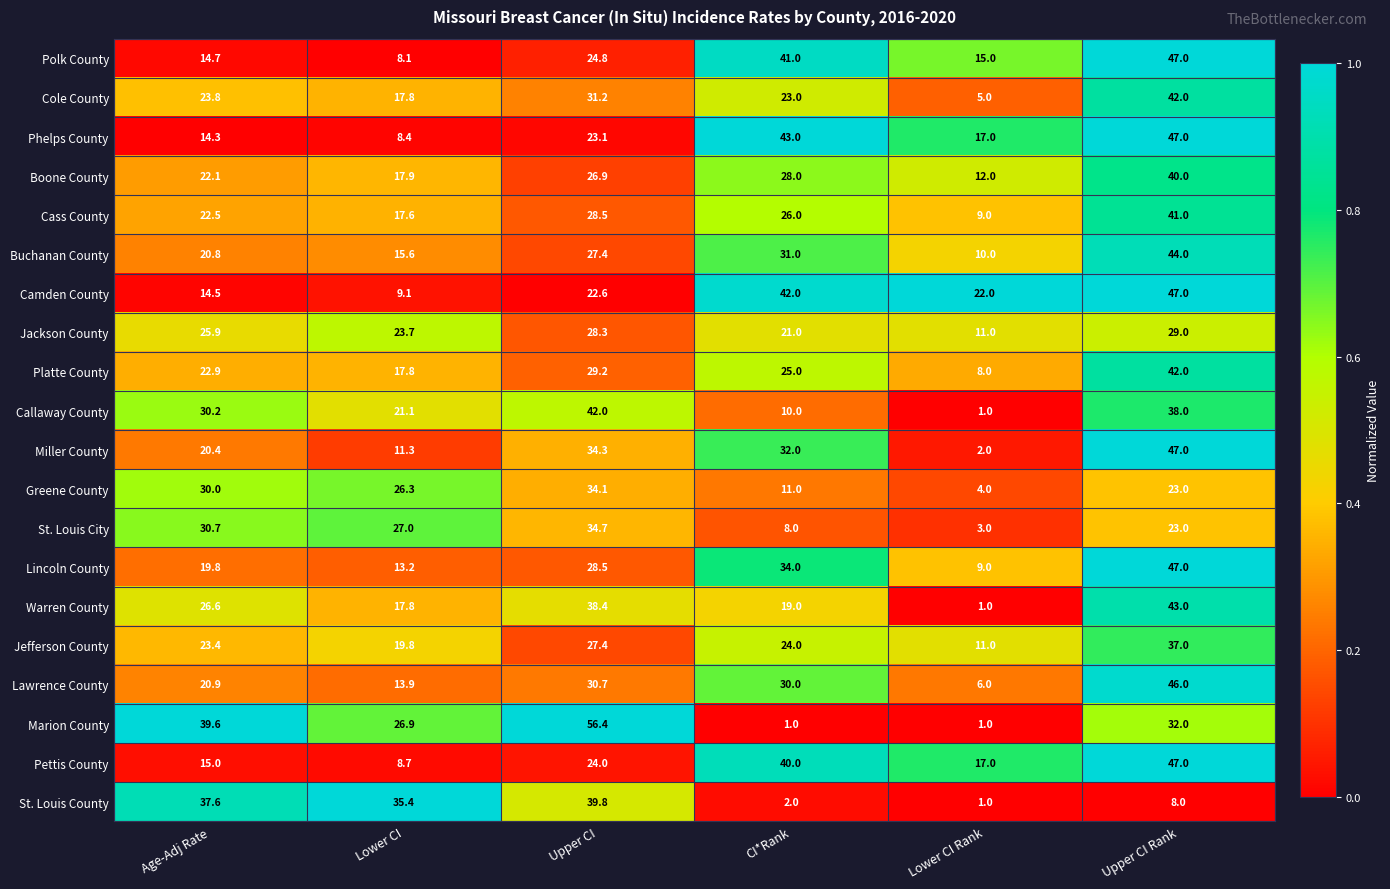

At which label is Lawrence County closest to 26?

CI*Rank